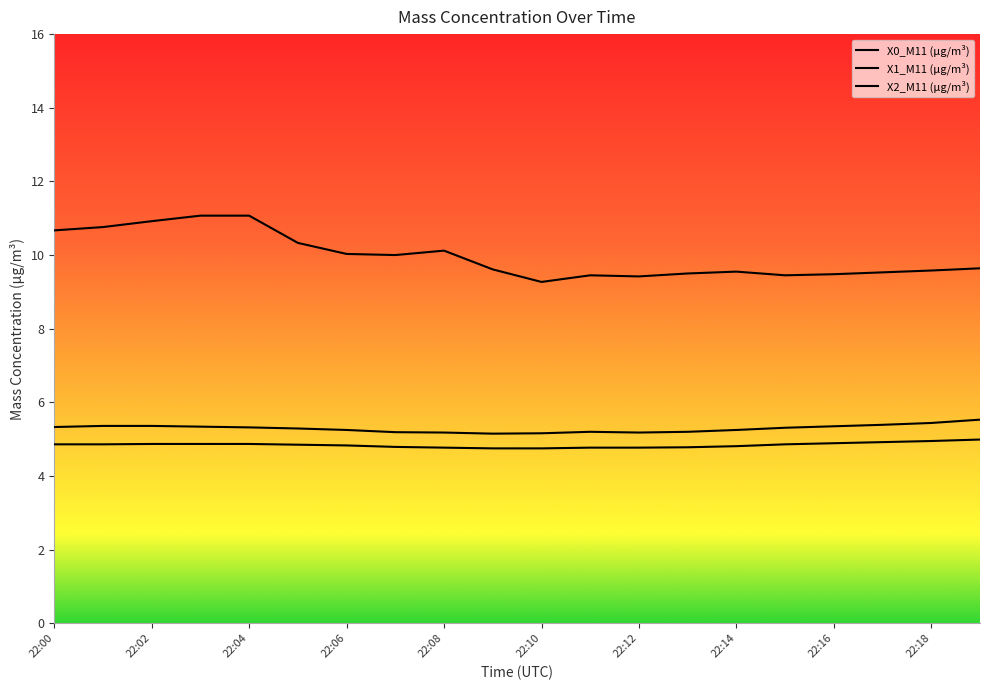

True or false: X0_M11 (μg/m³) and X1_M11 (μg/m³) intersect in this chart.

False